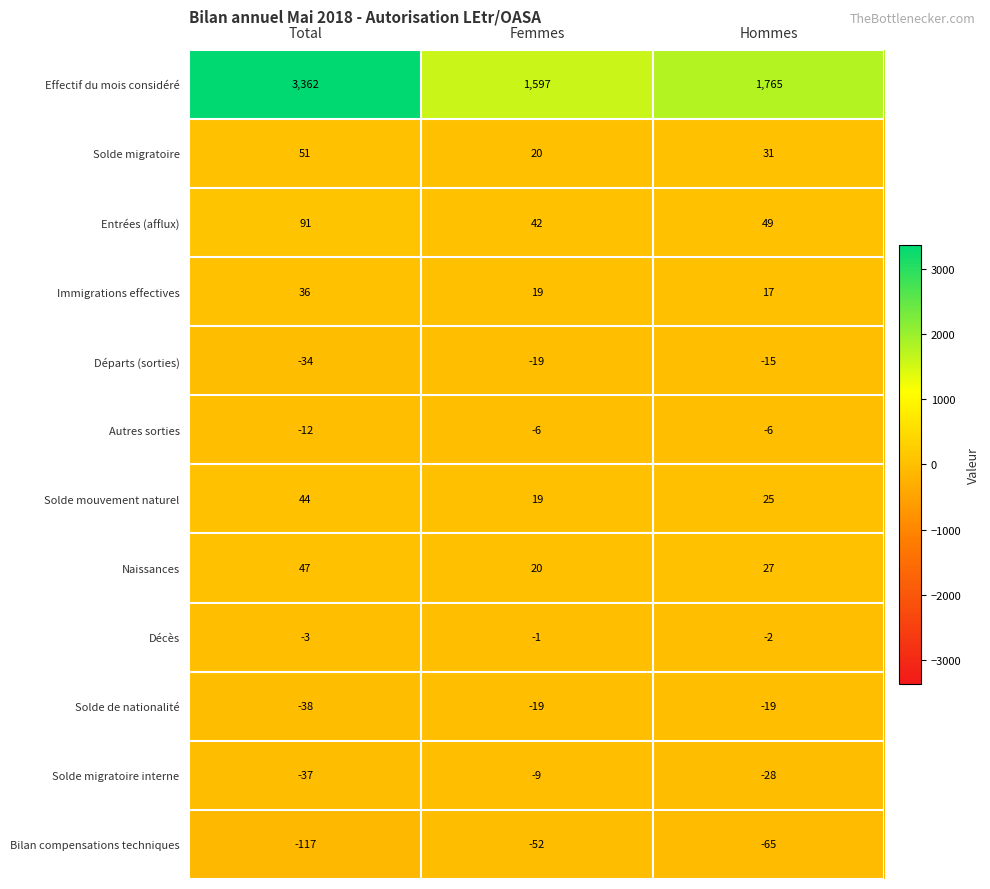

List the labels in order of Effectif du mois considéré value, largest first.

Total, Hommes, Femmes